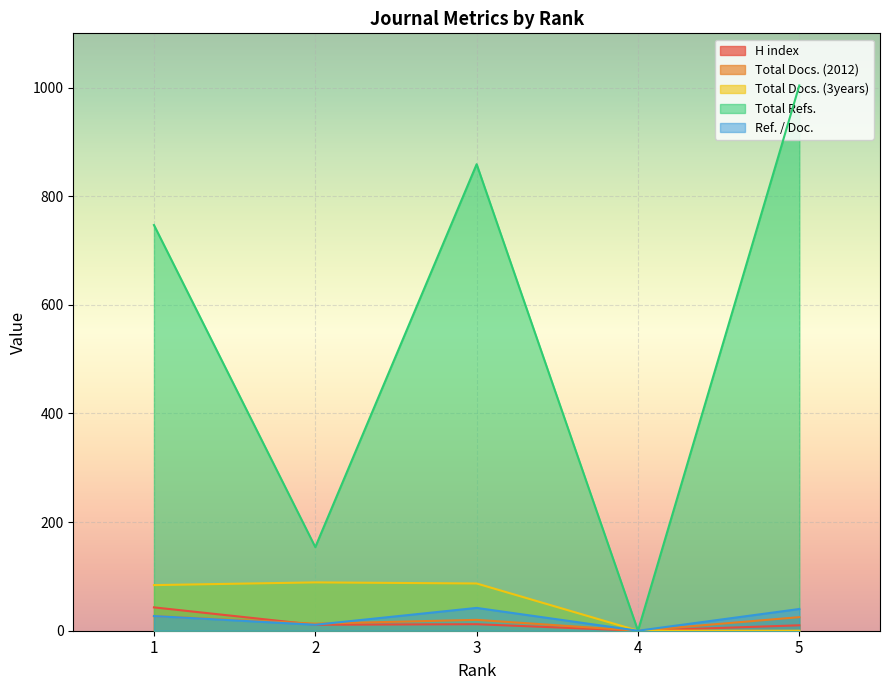

At how many categories does at least one series exceed 348?

3